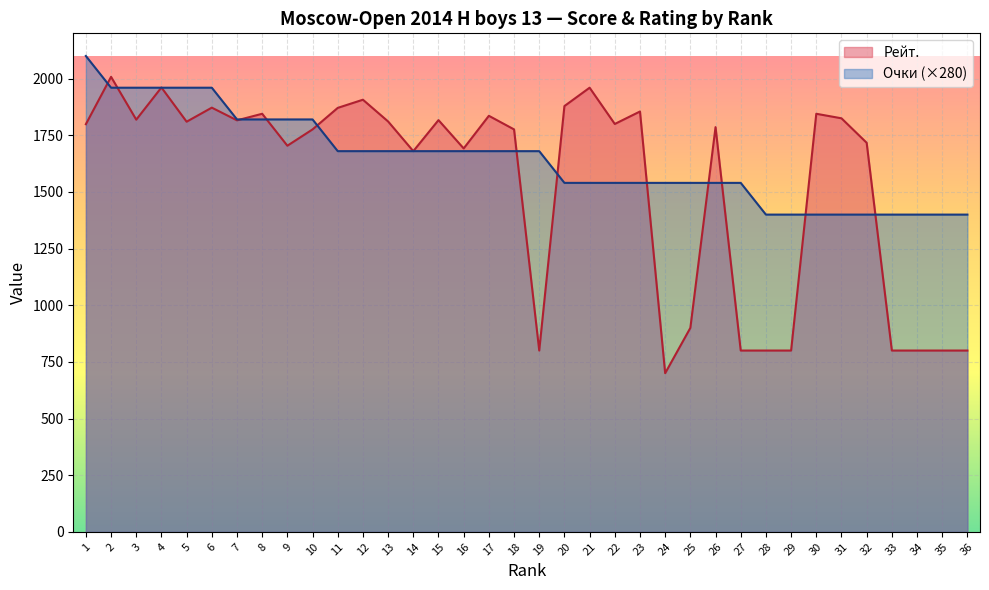

Which category has the highest value across all series?

1